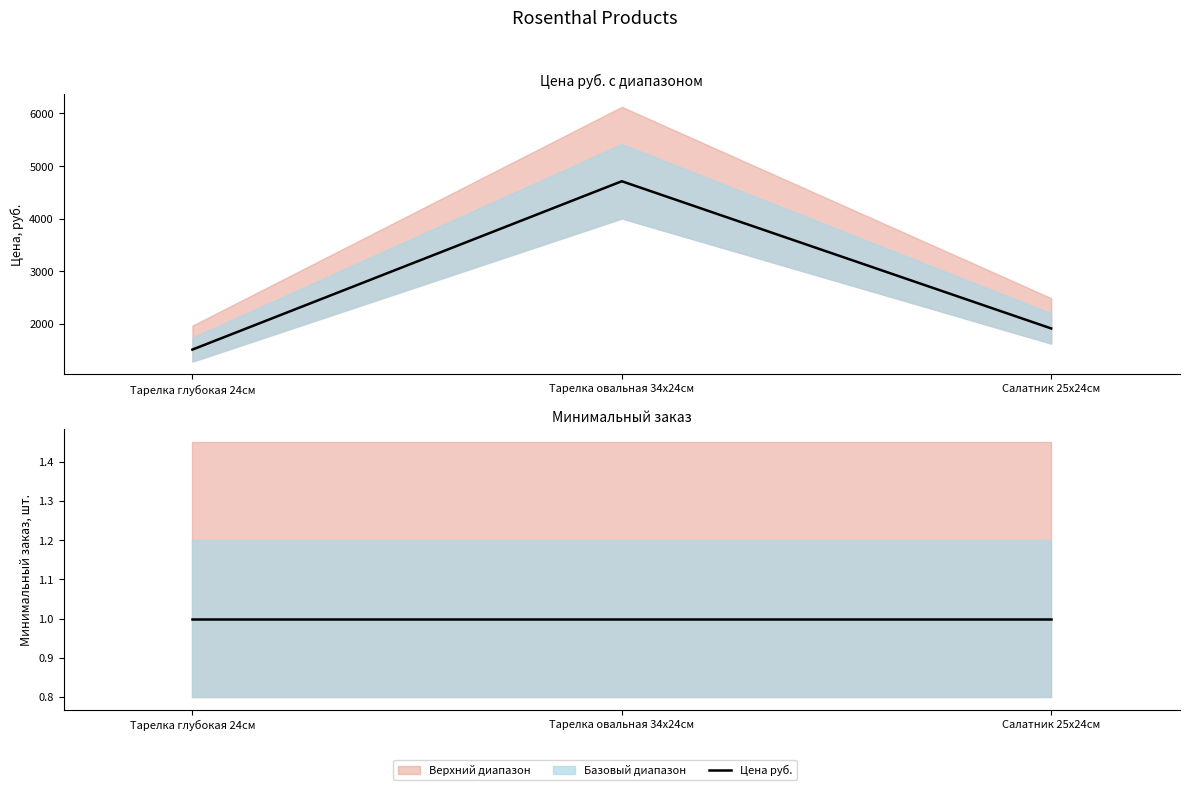

At how many categories does at least one series exceed 4381?

1